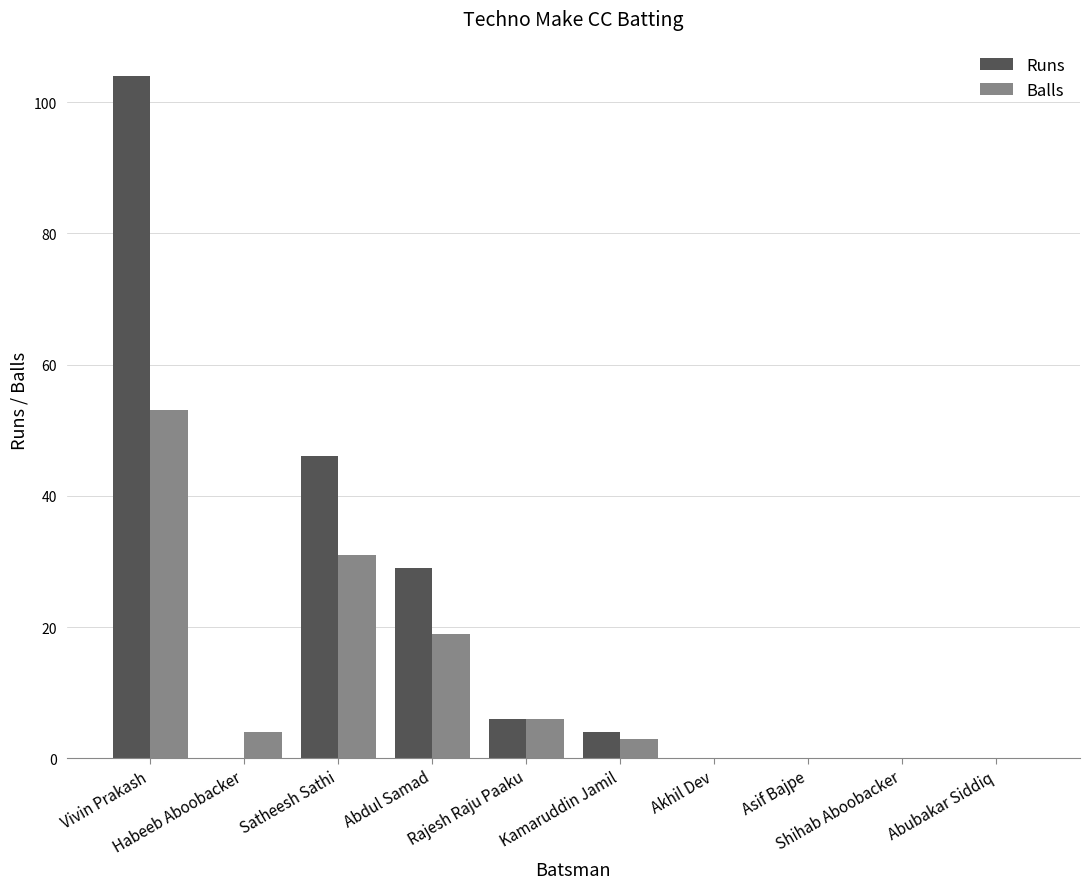

How many series are shown in this chart?

2